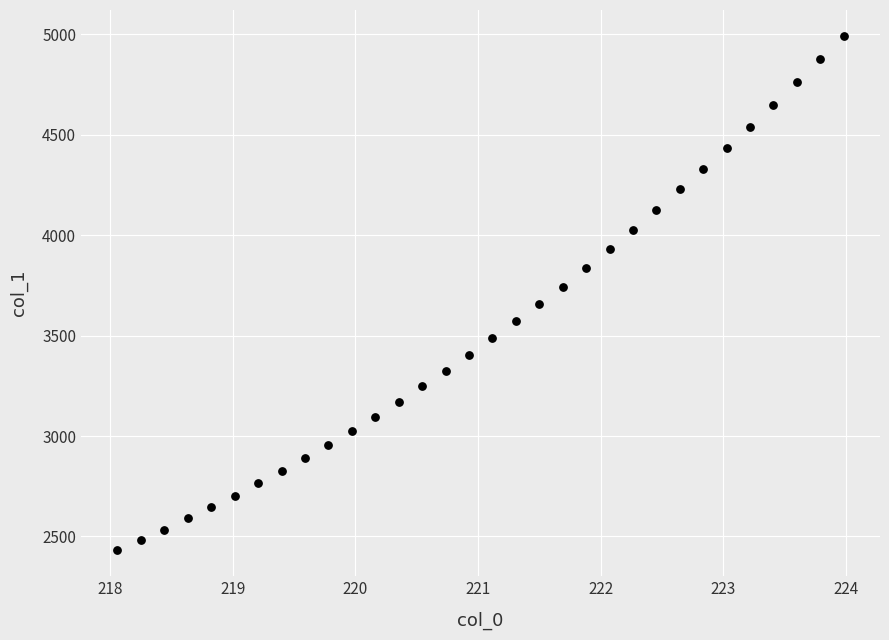

What is the range of X values (max minus min)?

5.9